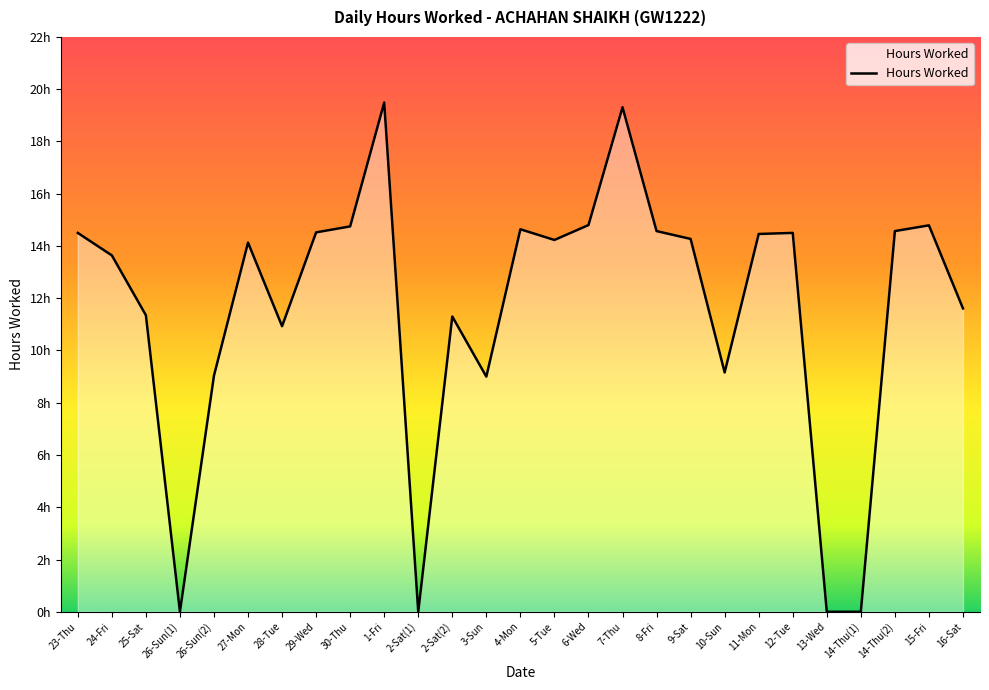

How many interior local valleys (lower than both neighbors) does the data have?

6